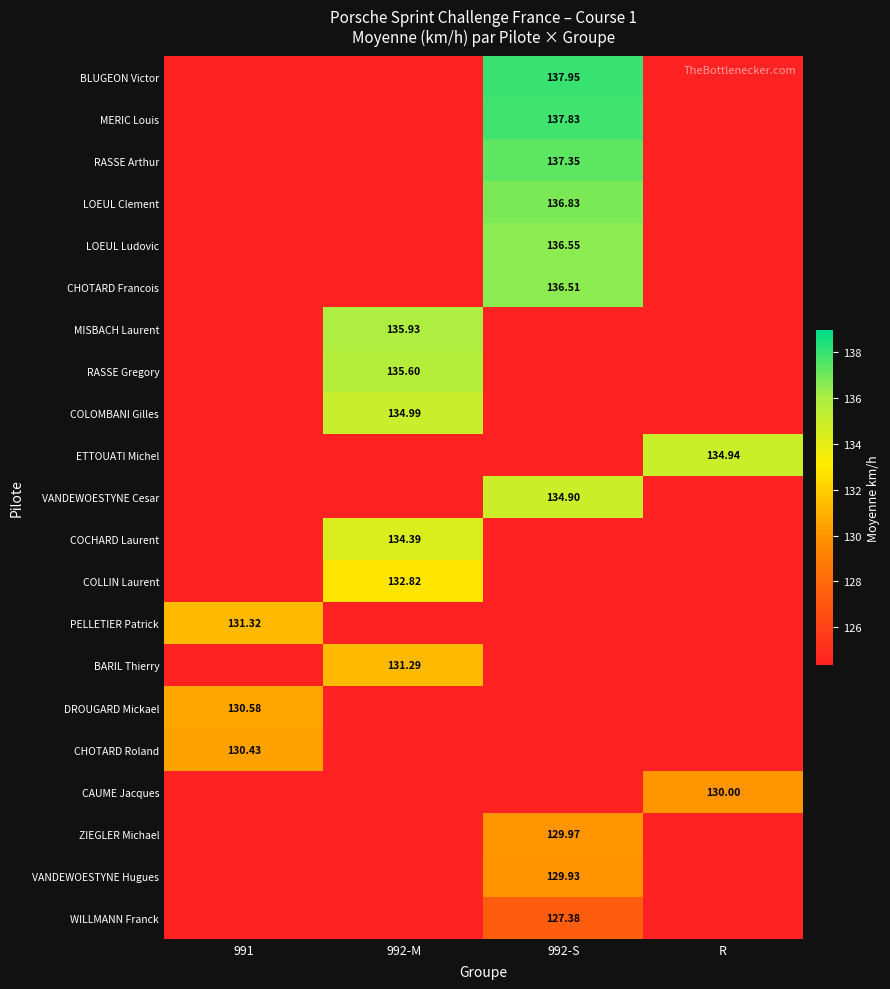

List the labels in order of COCHARD Laurent value, smallest first.

991, 992-S, R, 992-M